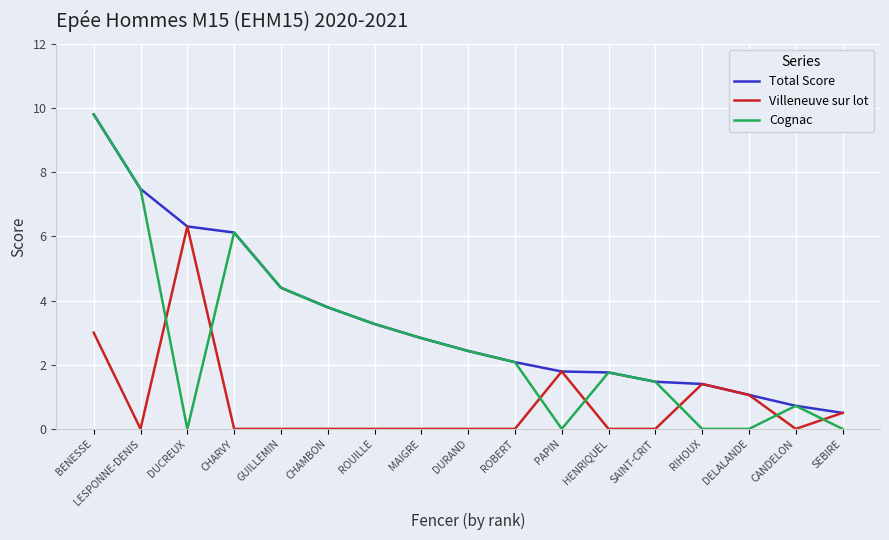

How many categories are shown in the chart?

17